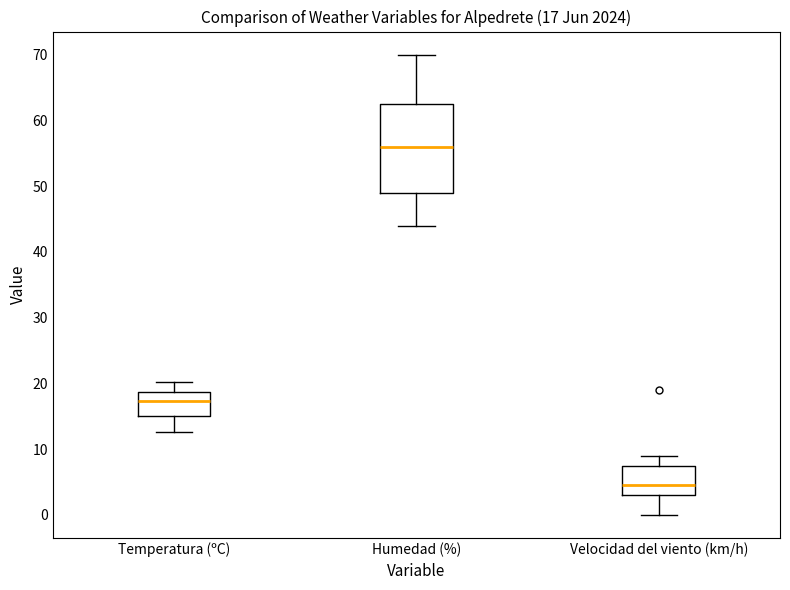

Which box is the tallest, from its lower edge to its upper edge?

Humedad (%)